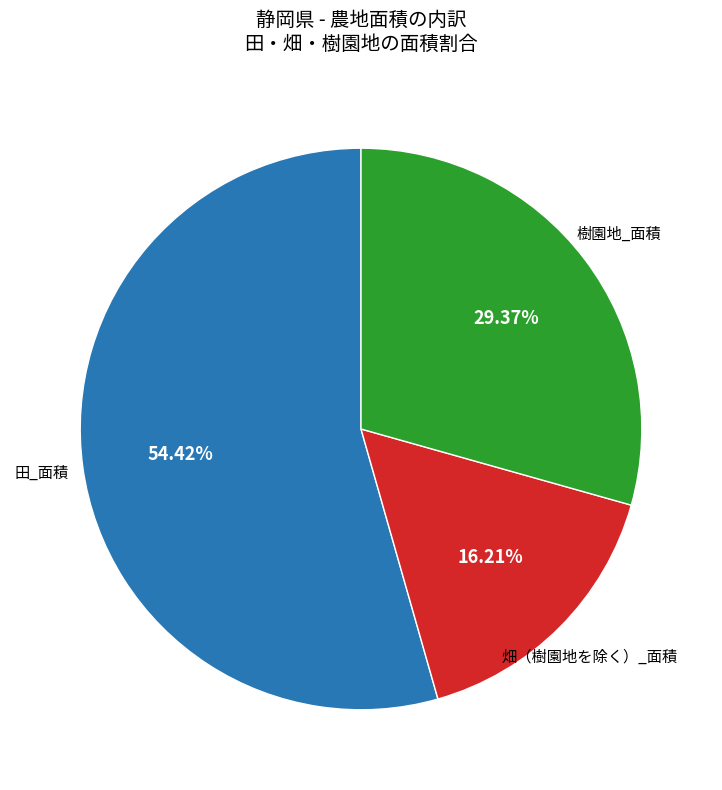

The 田_面積 slice represents 43% of the pie. True or false?

False